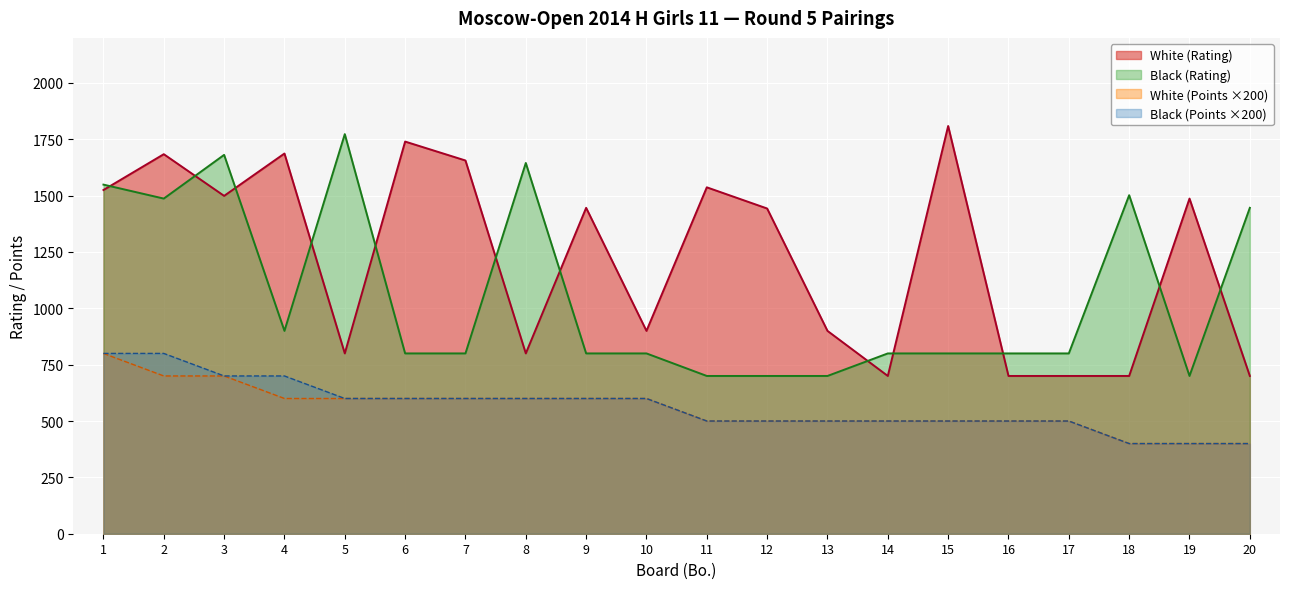

Where does the Black (Points) series first go above 600?

1